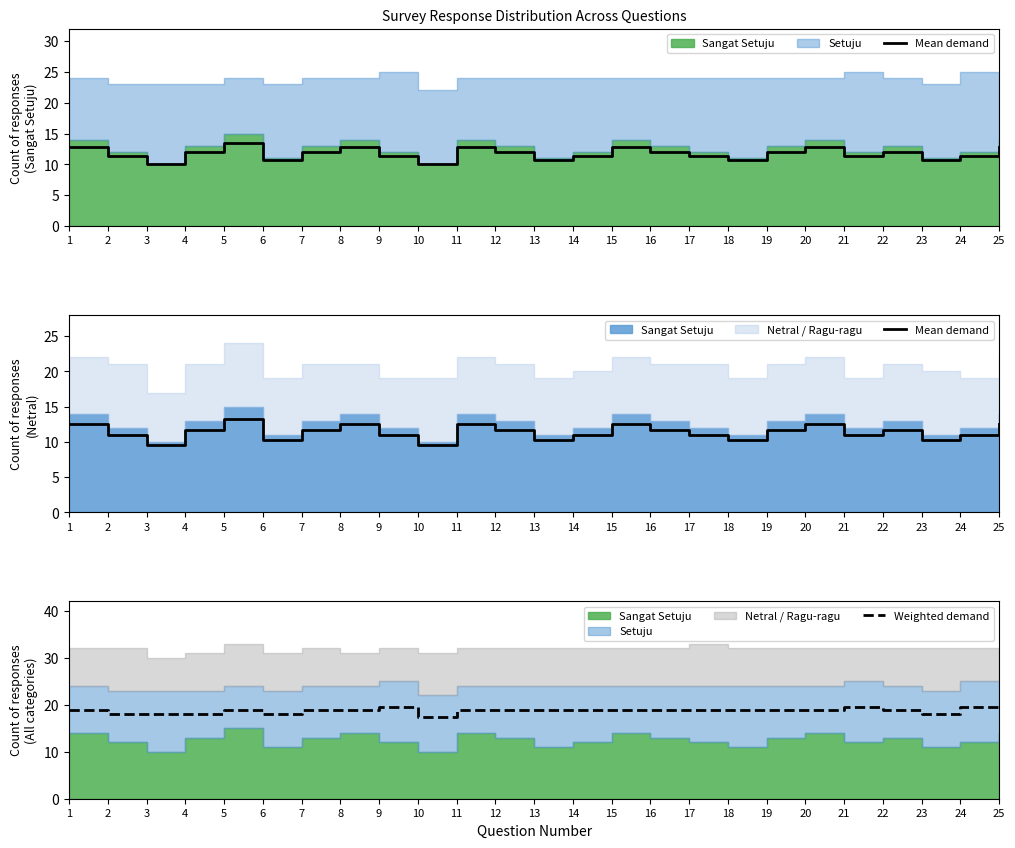

What is the difference between the Weighted demand values at 13 and 24?

0.7